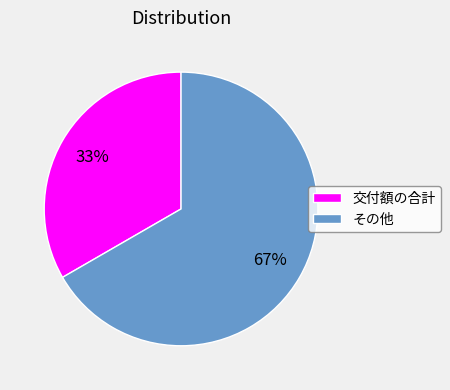

Which has a higher value, その他 or 交付額の合計?

その他